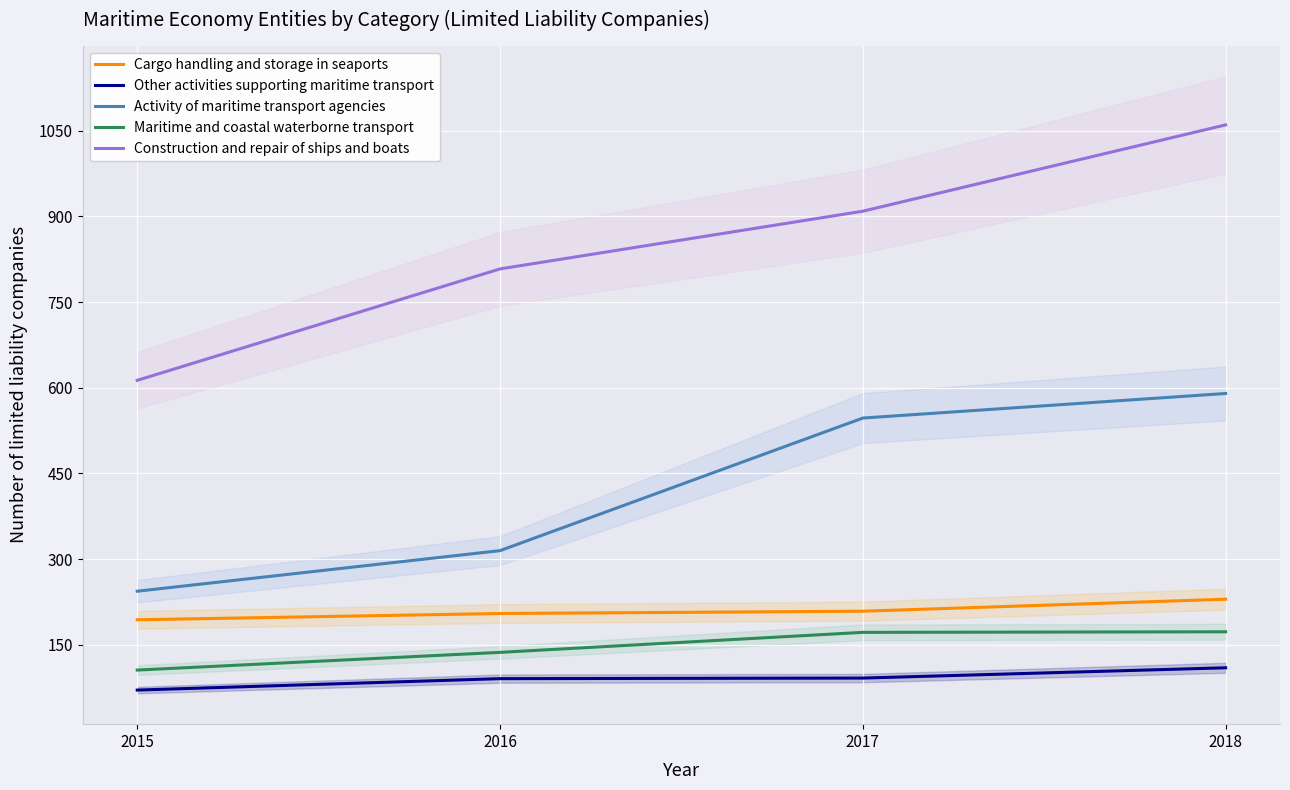

At which category is the sum across all series the highest?

2018